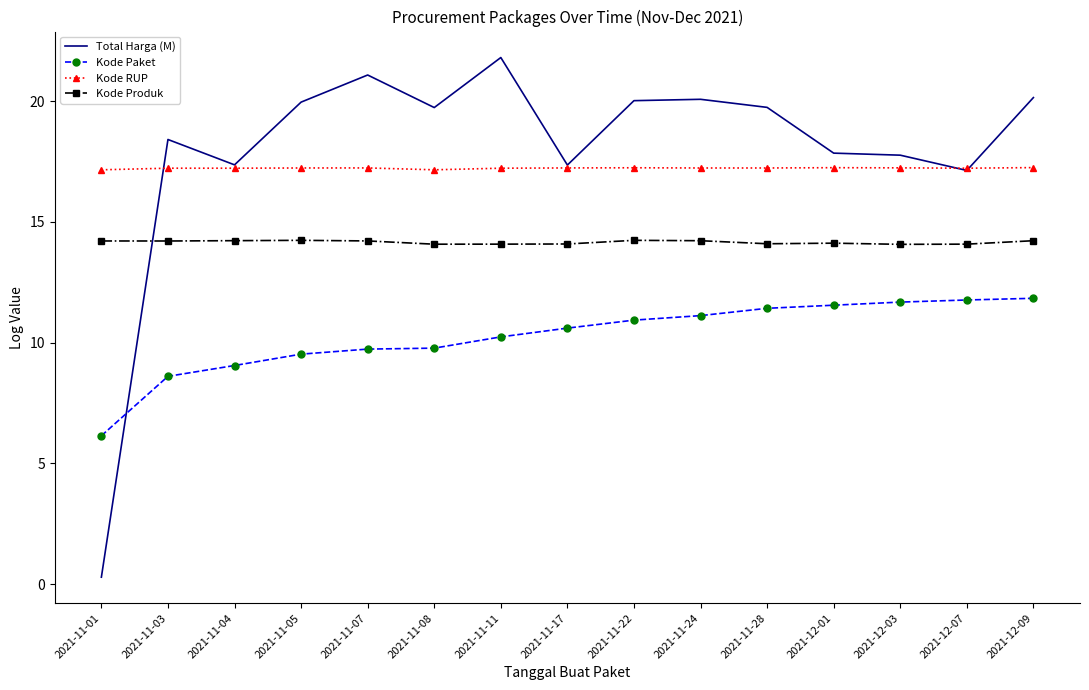

How many values in the Kode Paket series are below 10?

6